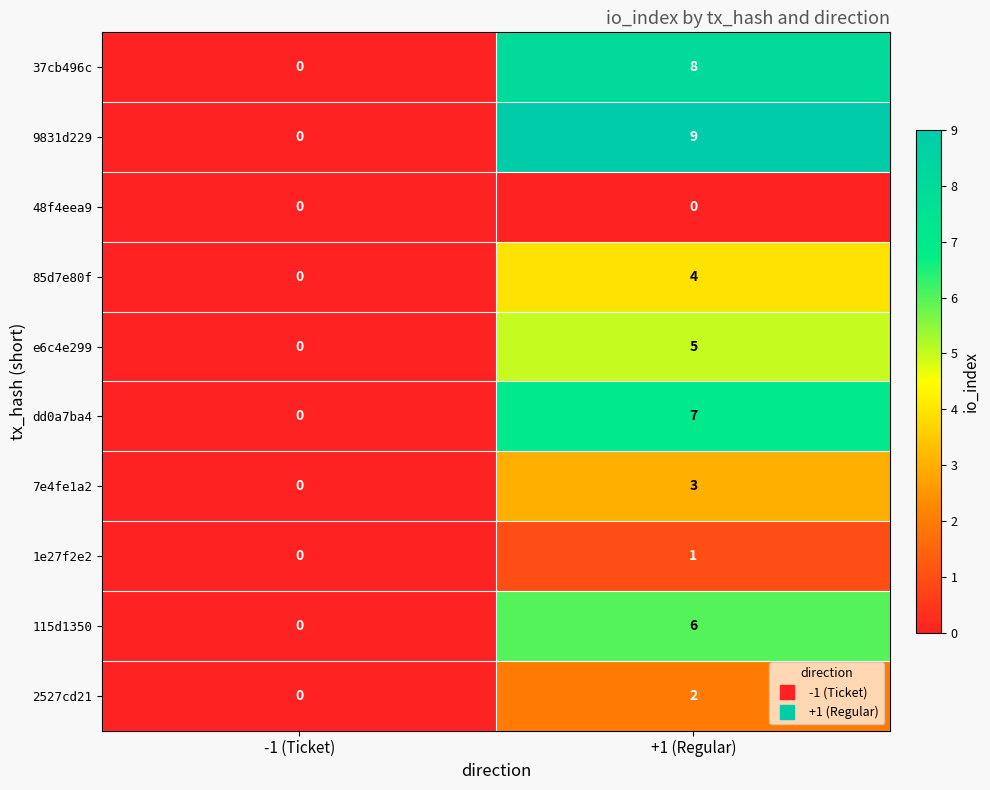

At which category is the sum across all series the highest?

+1 (Regular)